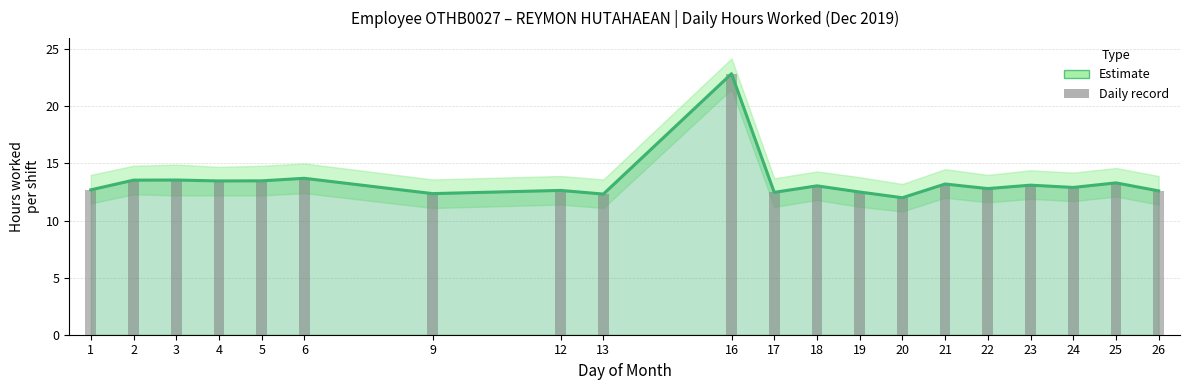

What is the greatest value displayed?

22.9